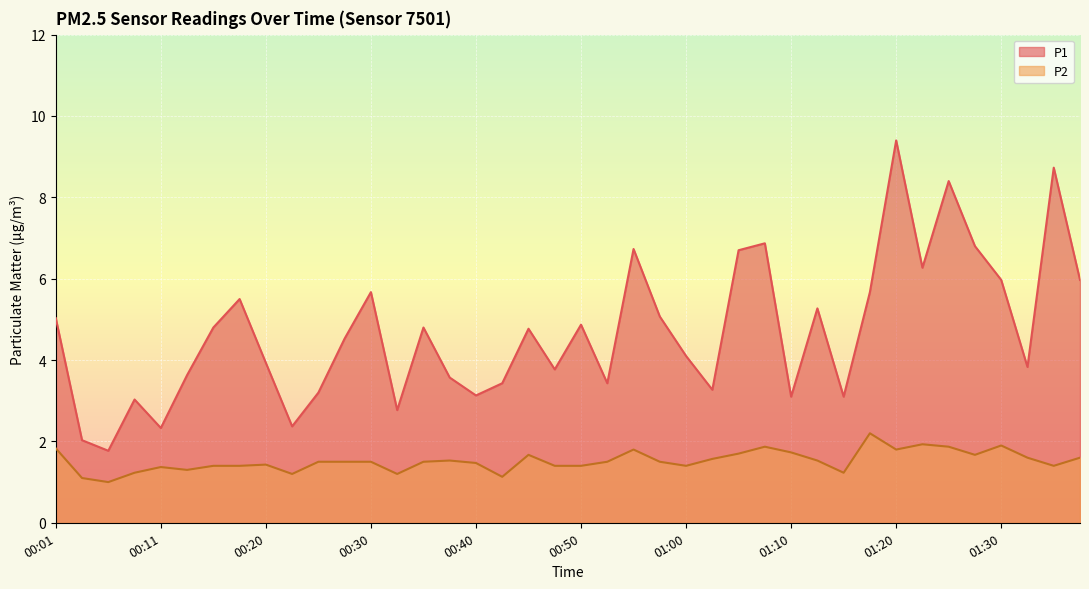

Between 01:22 and 01:05, which is larger?

01:05